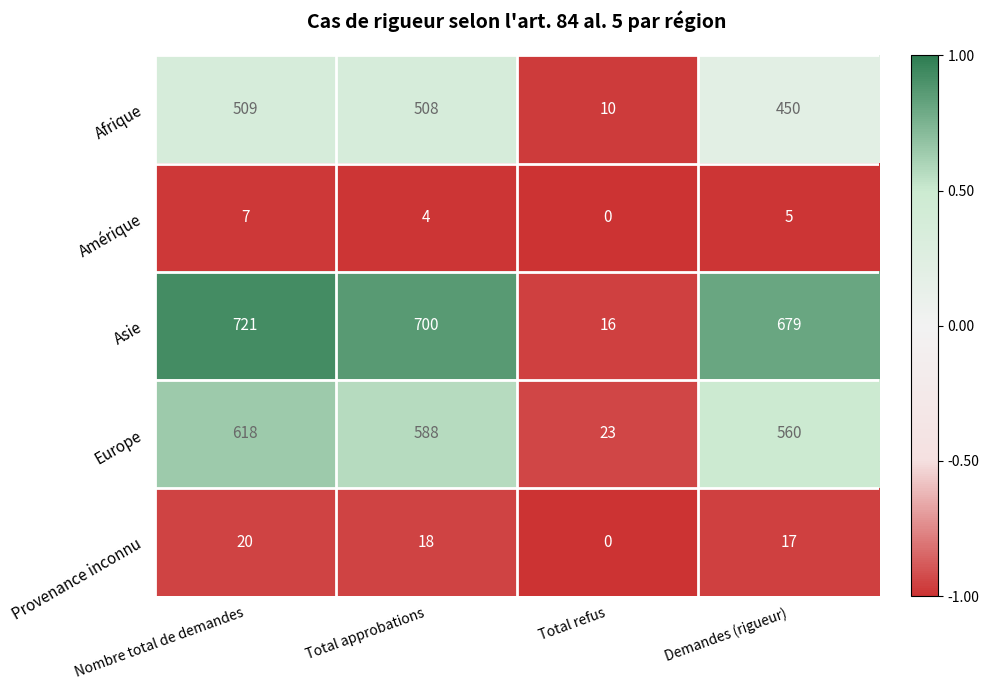

At which label is Europe closest to 320?

Demandes (rigueur)